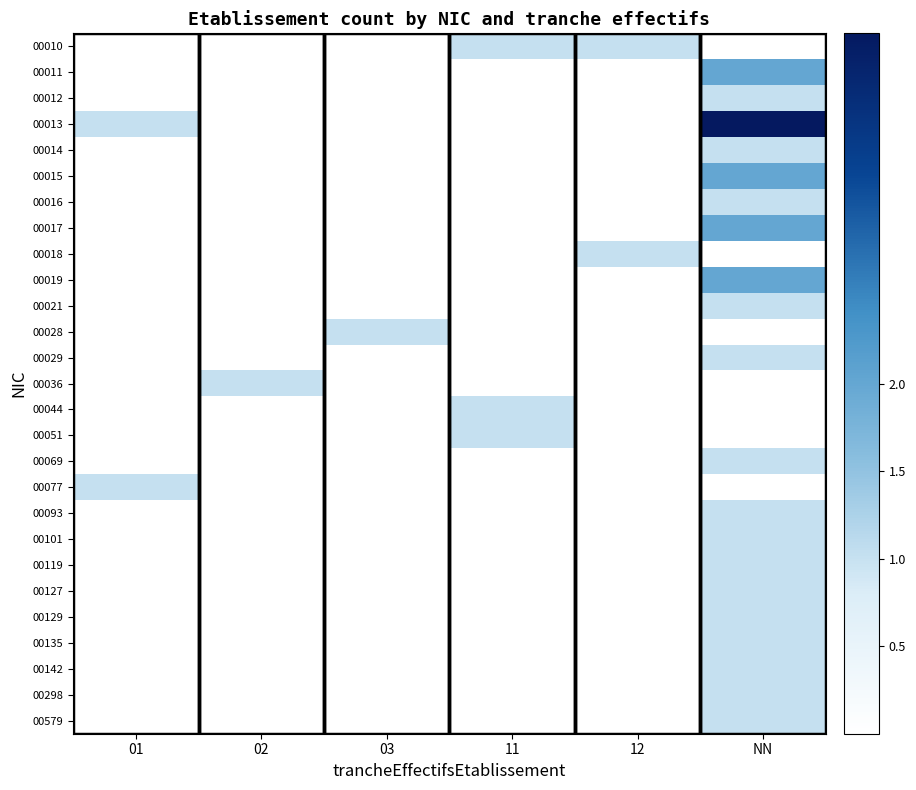

Count the number of categories in the chart.

6